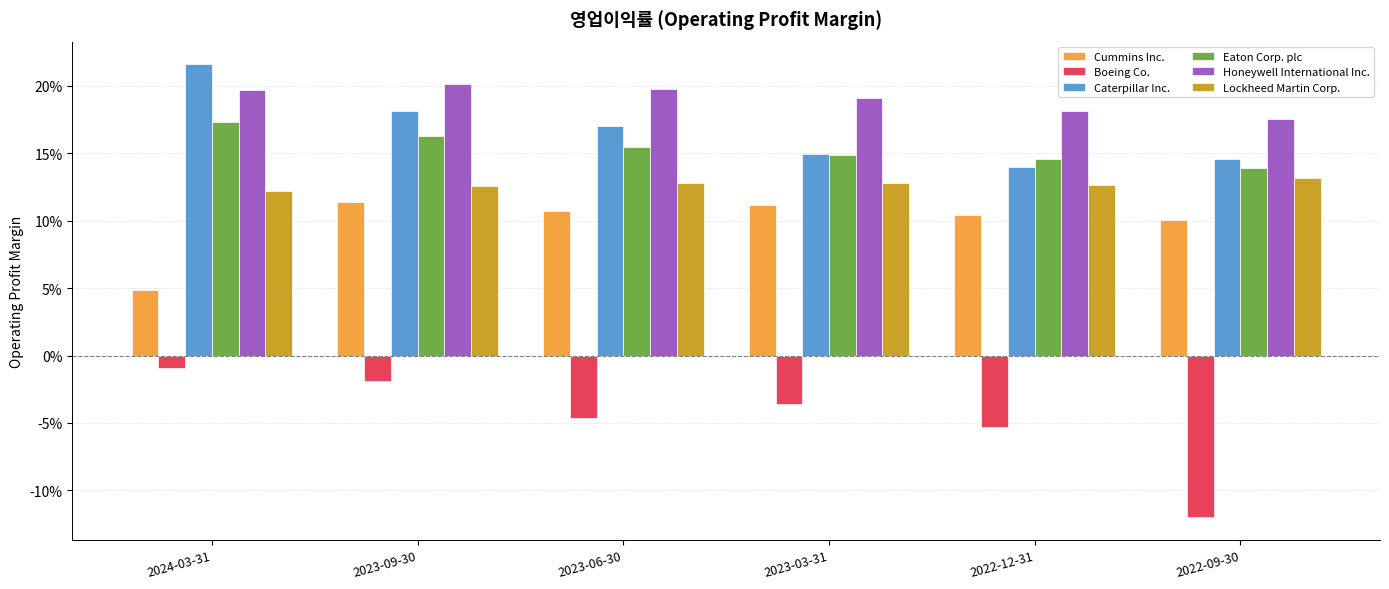

Is it true that Lockheed Martin Corp. equals 0.1 at 2024-03-31?

True